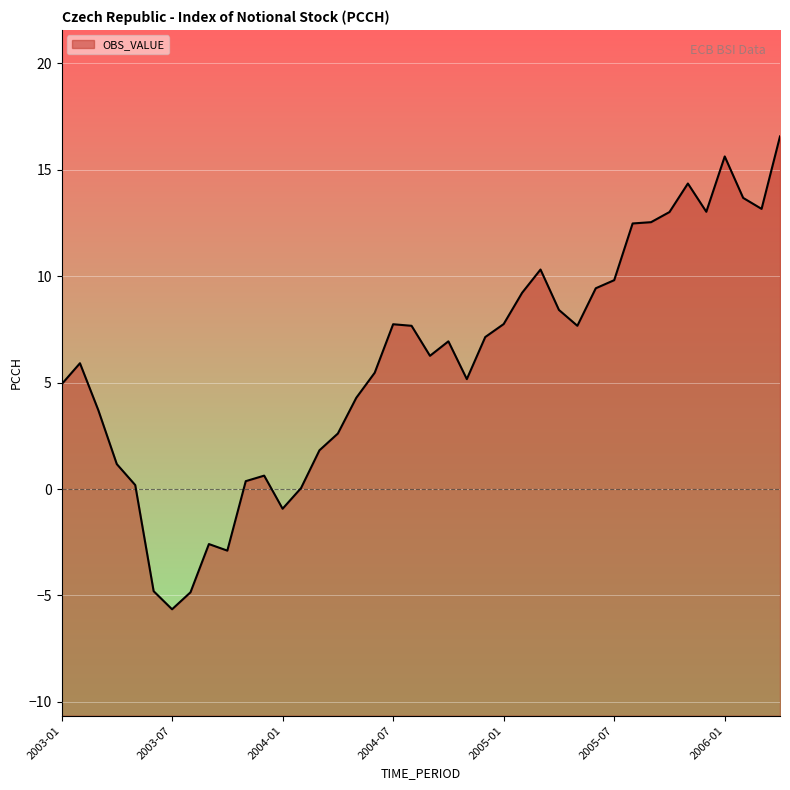

Where is the first local minimum?

2003-07